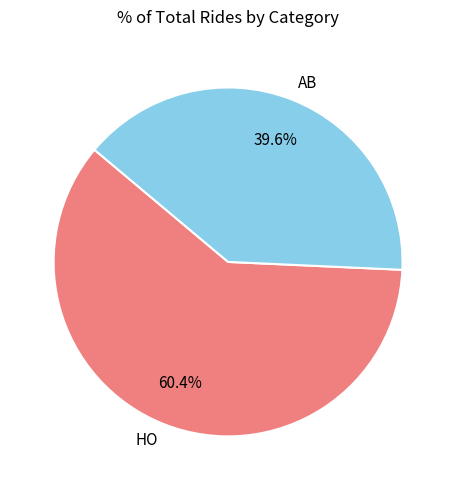

To the nearest percent, what portion does HO represent?

60%